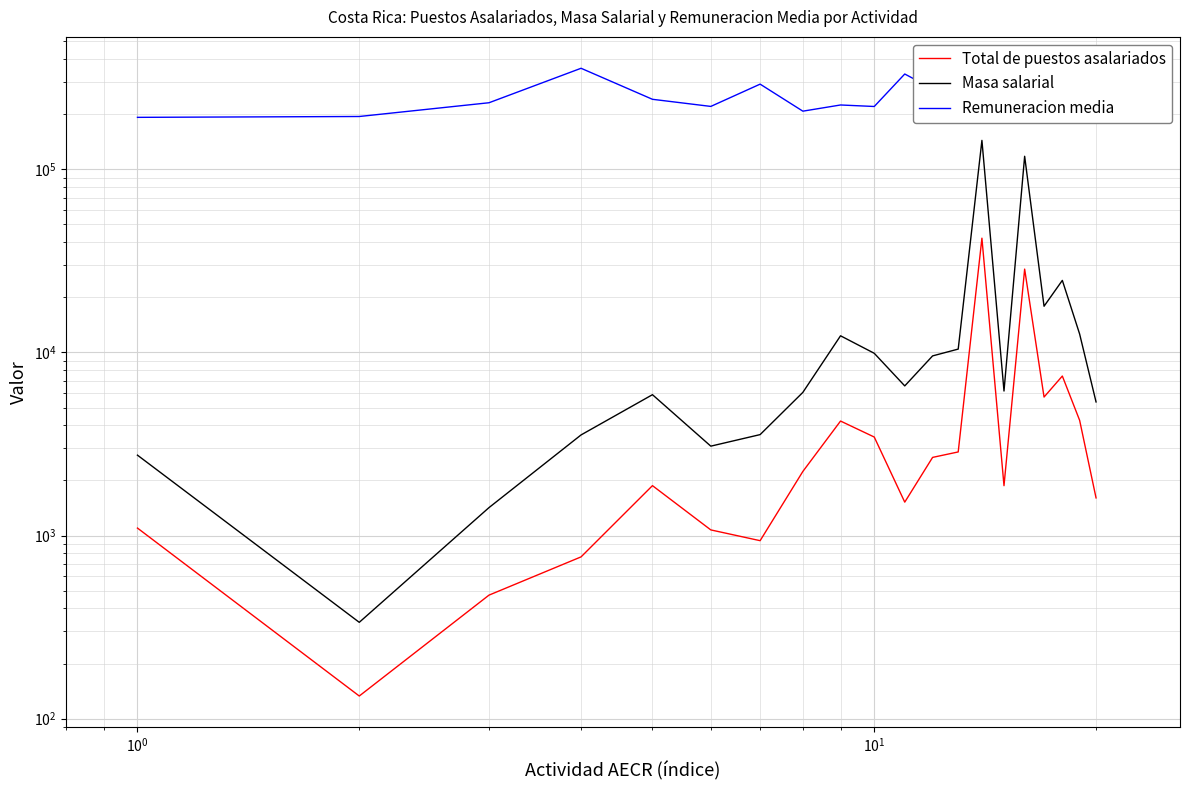

In Remuneracion media, how many points are lower than both neighbors (excluding endpoints)?

7